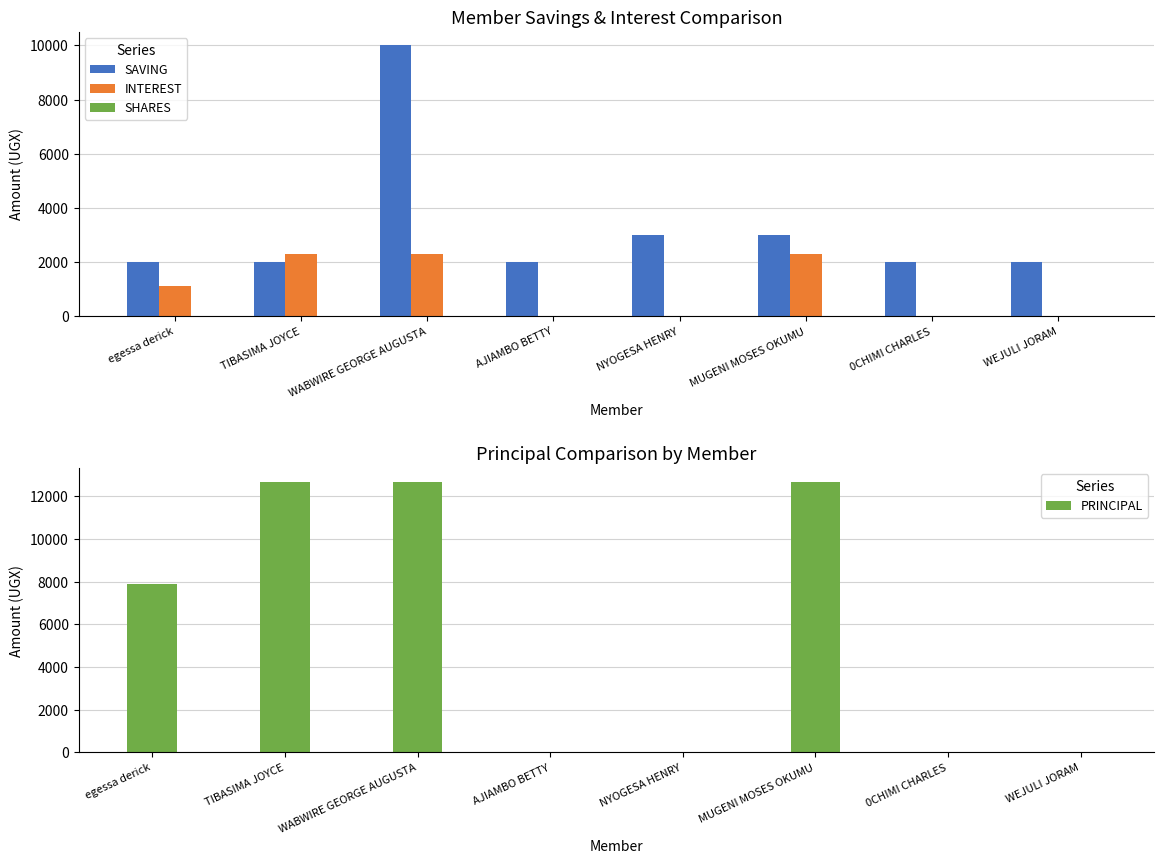

What is the spread (max minus min) of values at AJIAMBO BETTY?

2000